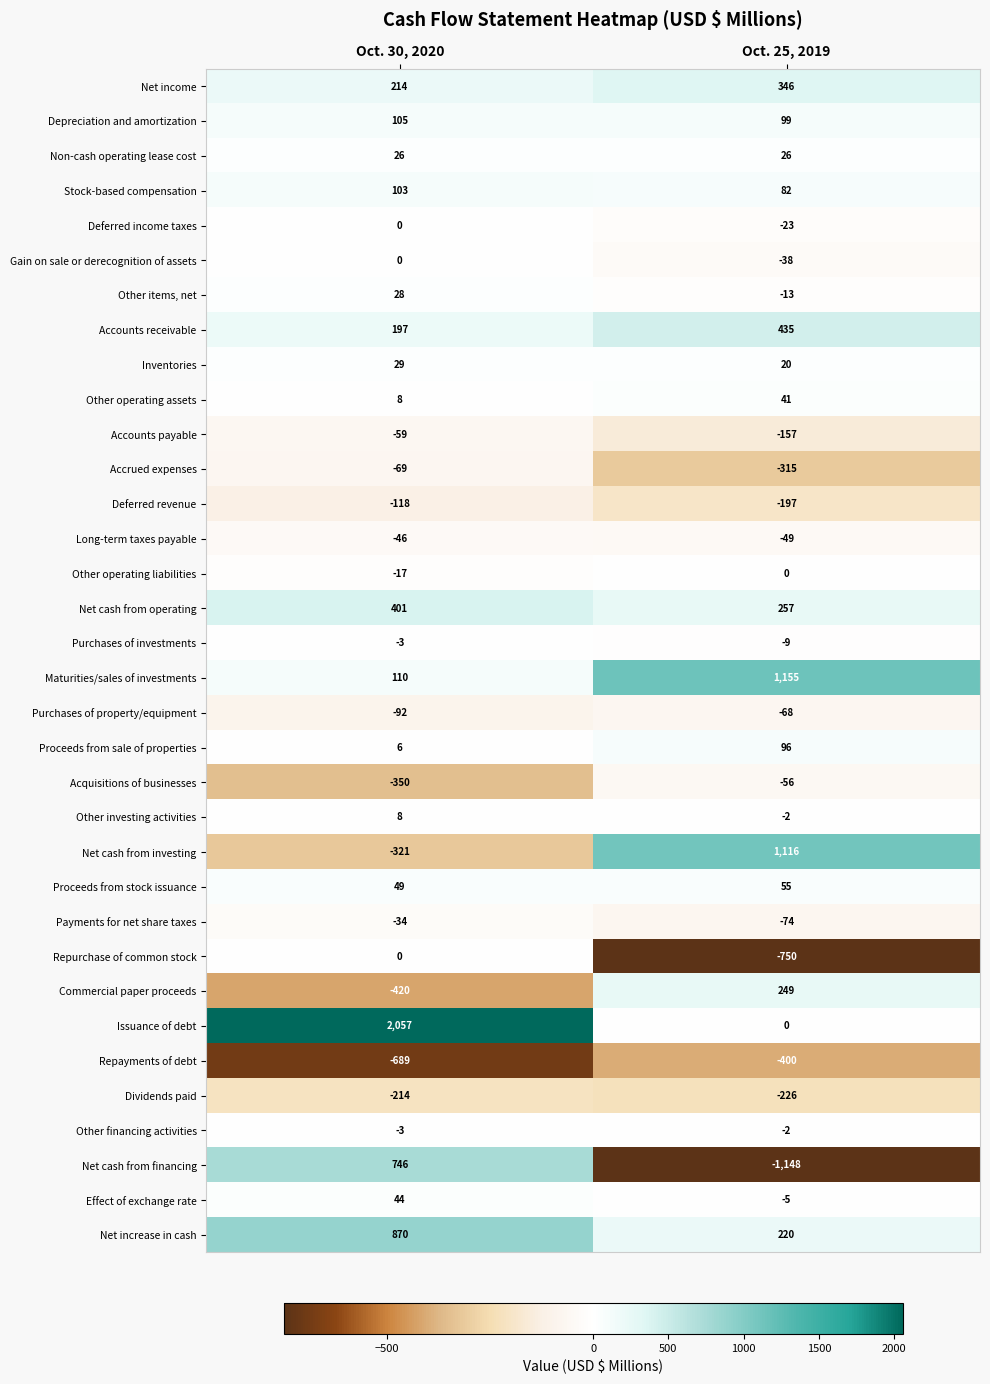

What is the difference between the maximum and minimum values in the Accounts receivable series?

238